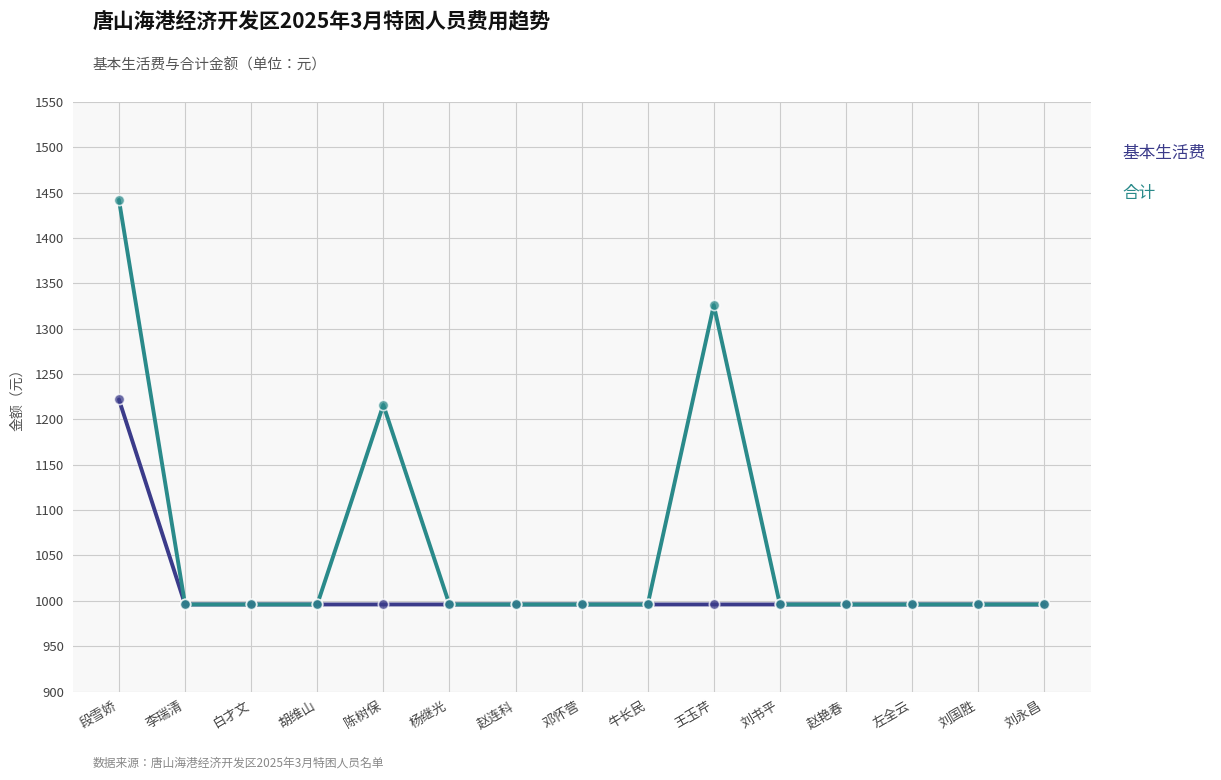

What is the total value across all series at 刘永昌?

1992